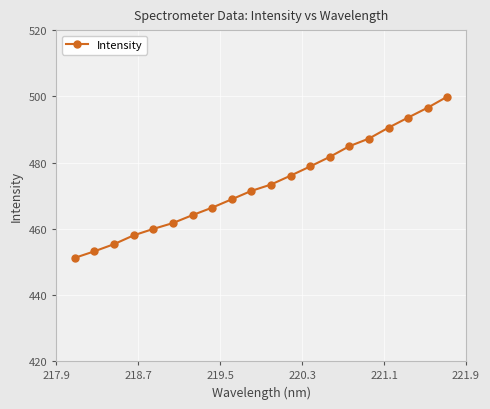

Reading left to right, what are all the values shown in this chart?

451.2	453.2	455.3	458.0	459.9	461.7	464.1	466.4	468.9	471.4	473.4	476.0	478.8	481.7	484.9	487.2	490.5	493.6	496.6	499.9